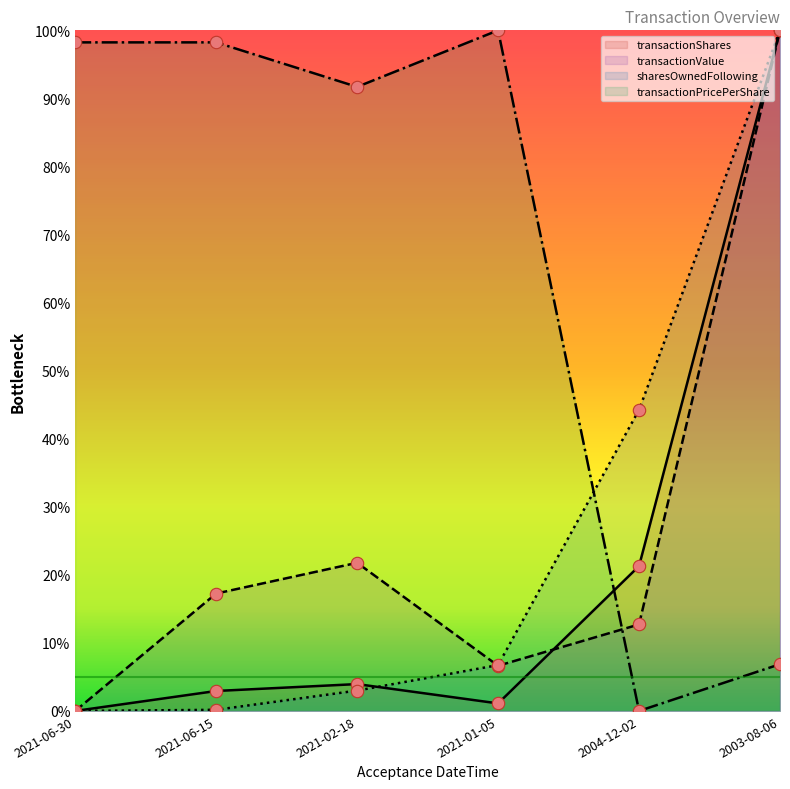

Is the value of transactionPricePerShare at 2021-06-30 greater than the value of sharesOwnedFollowingTransaction at 2021-02-18?

Yes